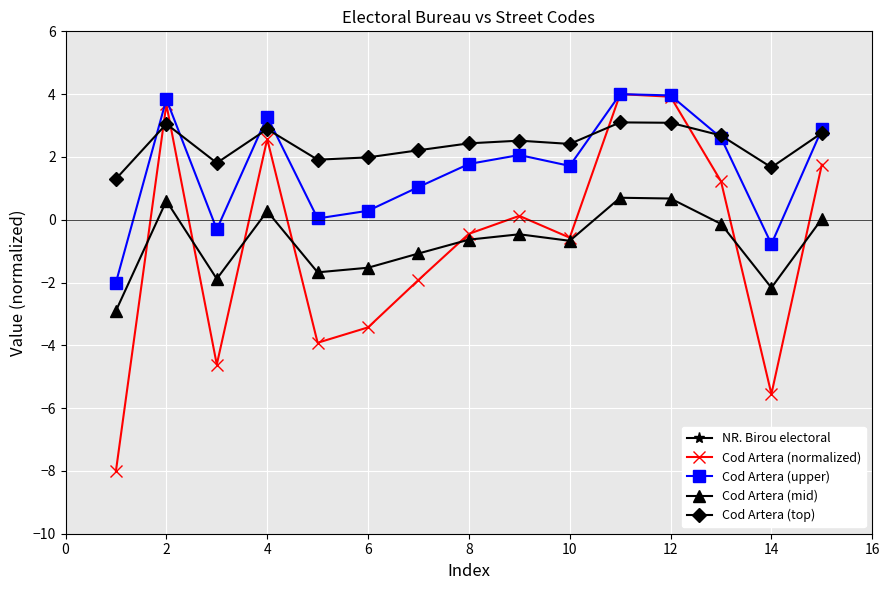

What value does the Cod Artera (mid) series have at 10?

-0.7